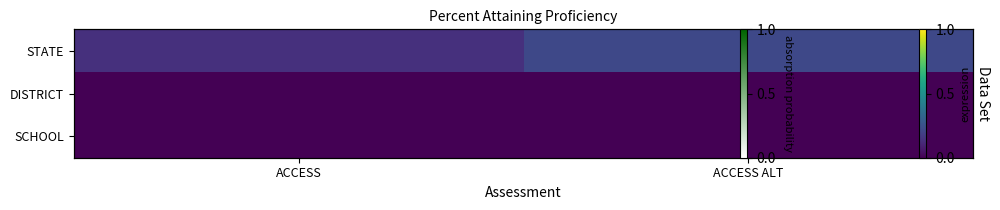

What is the lowest value of the STATE series?

0.1